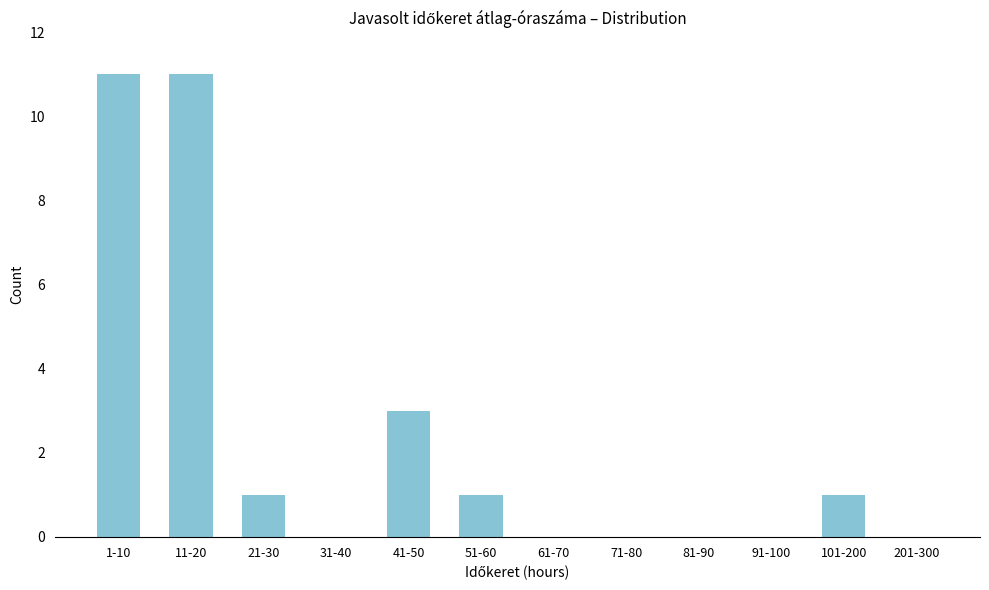

Reading left to right, list all the values displayed in this chart.

1-10=11	11-20=11	21-30=1	31-40=0	41-50=3	51-60=1	61-70=0	71-80=0	81-90=0	91-100=0	101-200=1	201-300=0